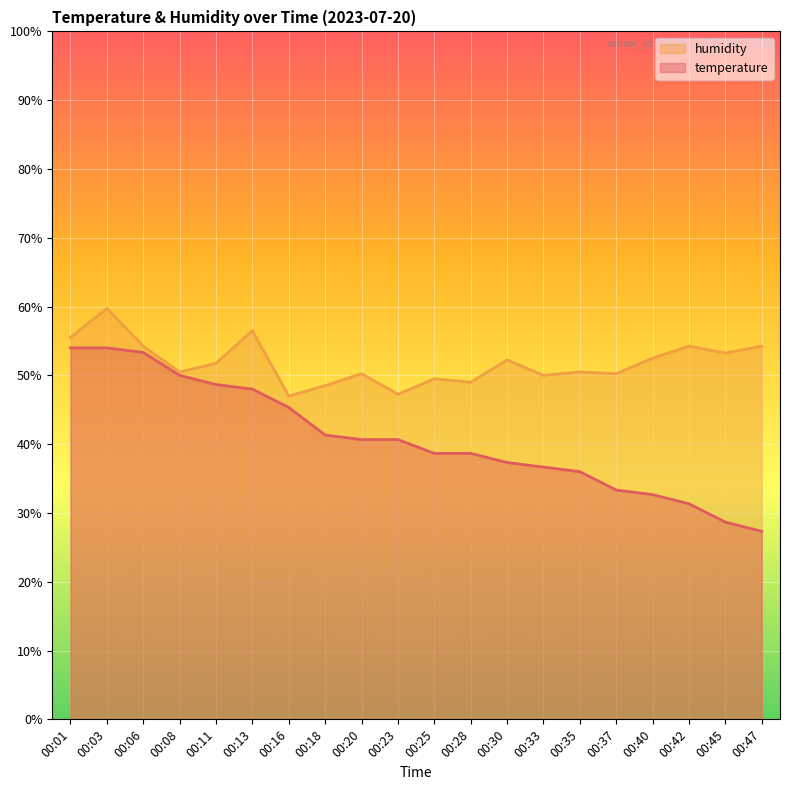

What is the value of the humidity point at the 17th from the left?

52.5